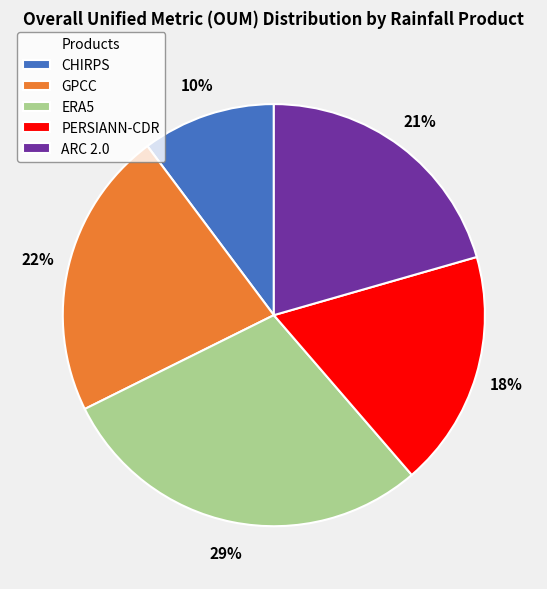

How many slices are in this pie chart?

5